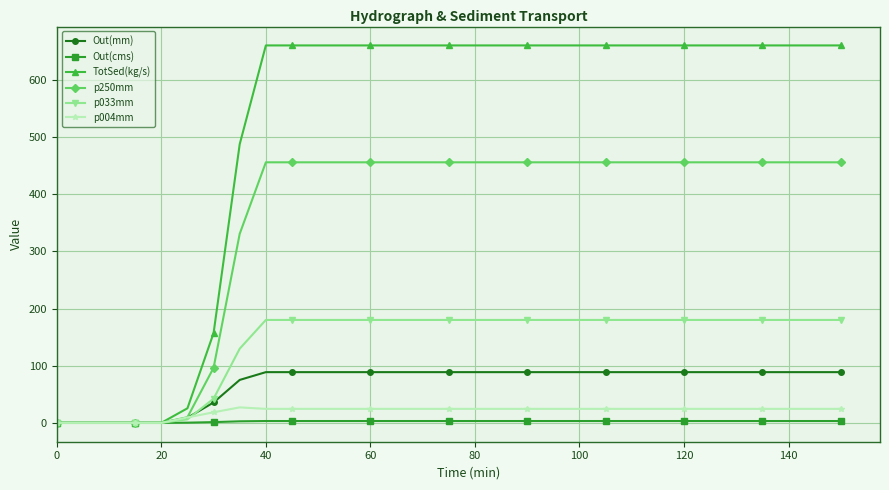

Which series has the largest total across all categories?

TotSed(kg/s)